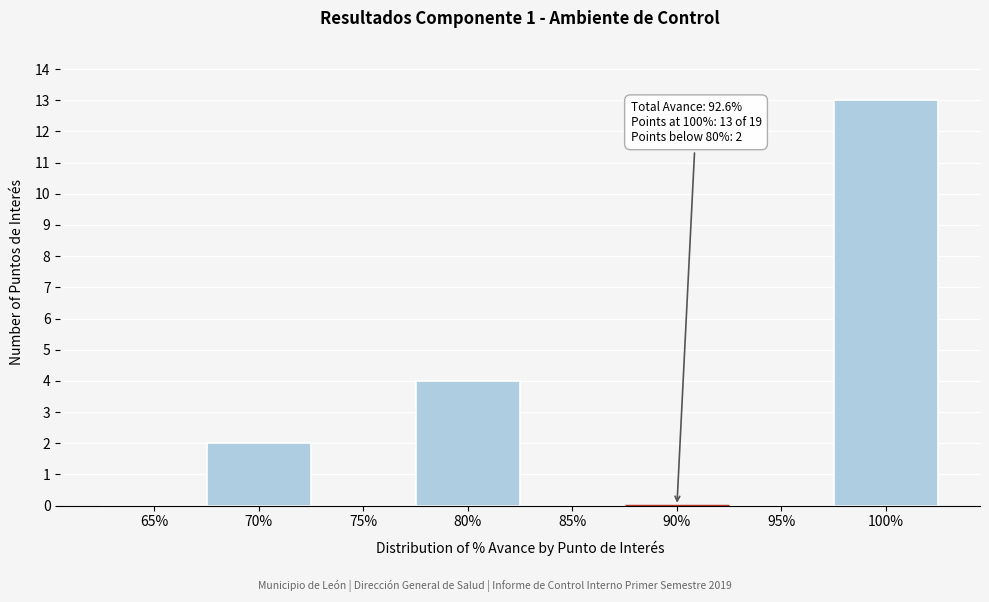

Reading right to left, list all the values displayed in this chart.

100%=13	95%=0	85%=0	80%=4	75%=0	70%=2	65%=0